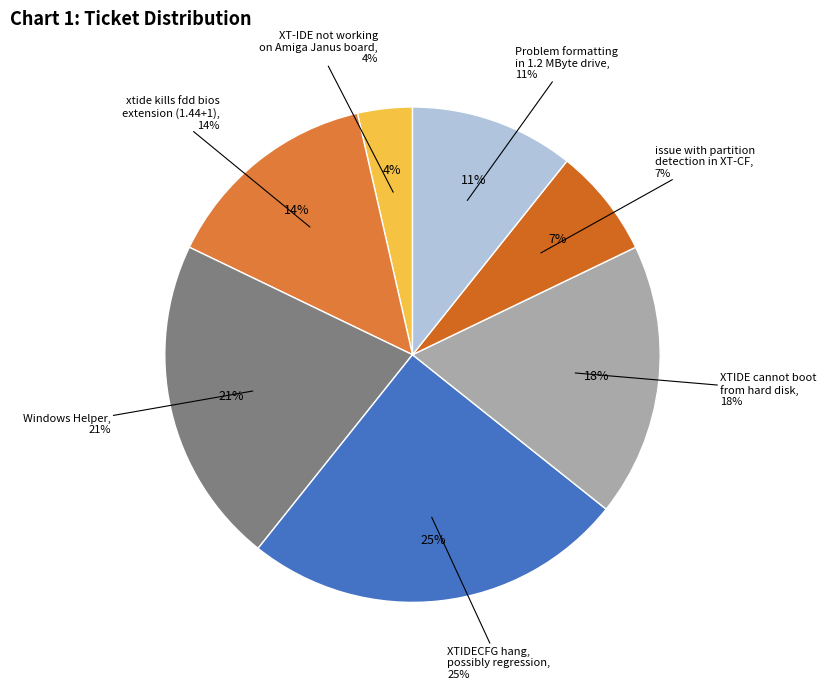

To the nearest percent, what percentage of the pie is XTIDE cannot boot
from hard disk?

18%